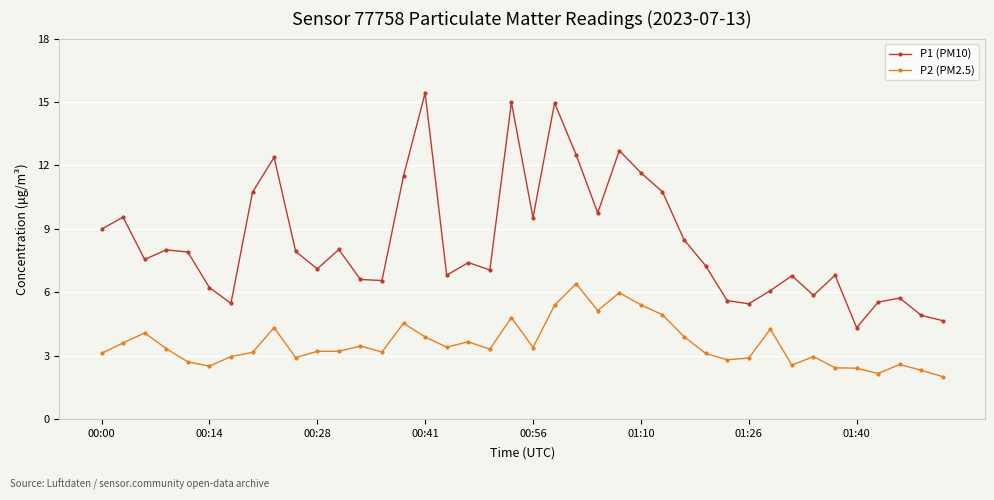

At how many categories does at least one series exceed 4?

40